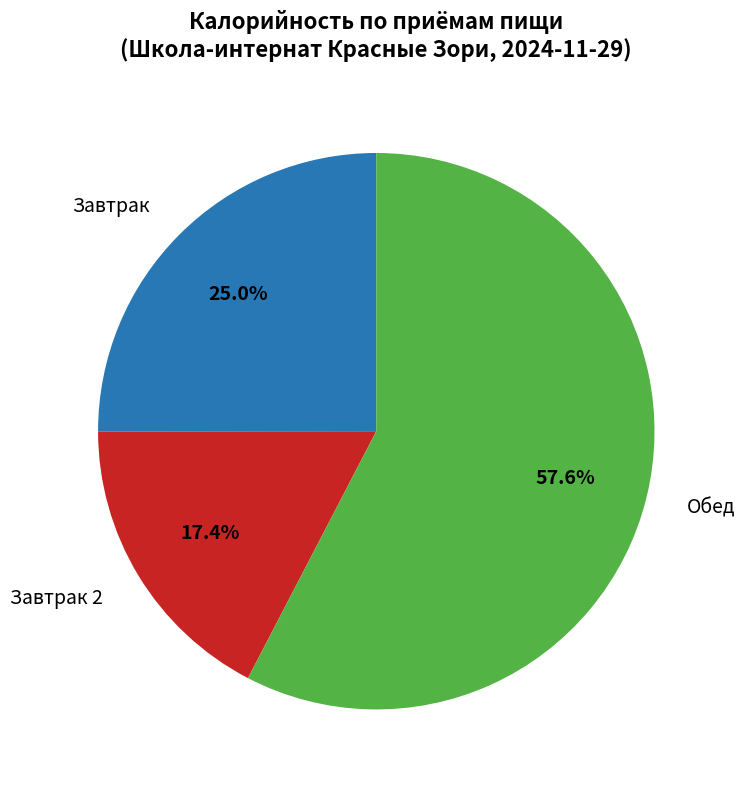

Does any single category account for the majority?

Yes